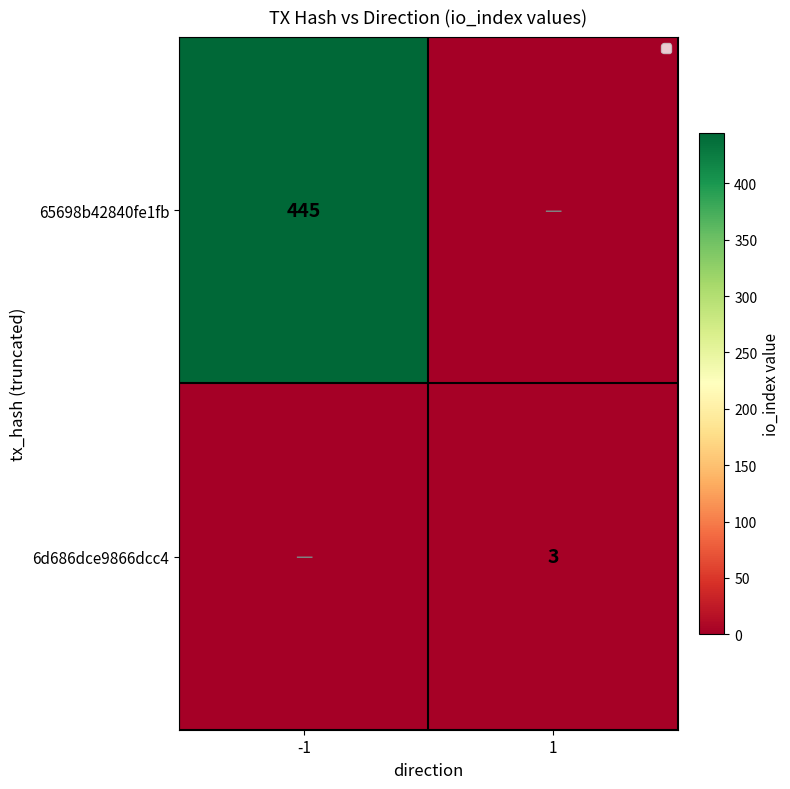

The 65698b42840fe1fb series shows 271 at -1. True or false?

False